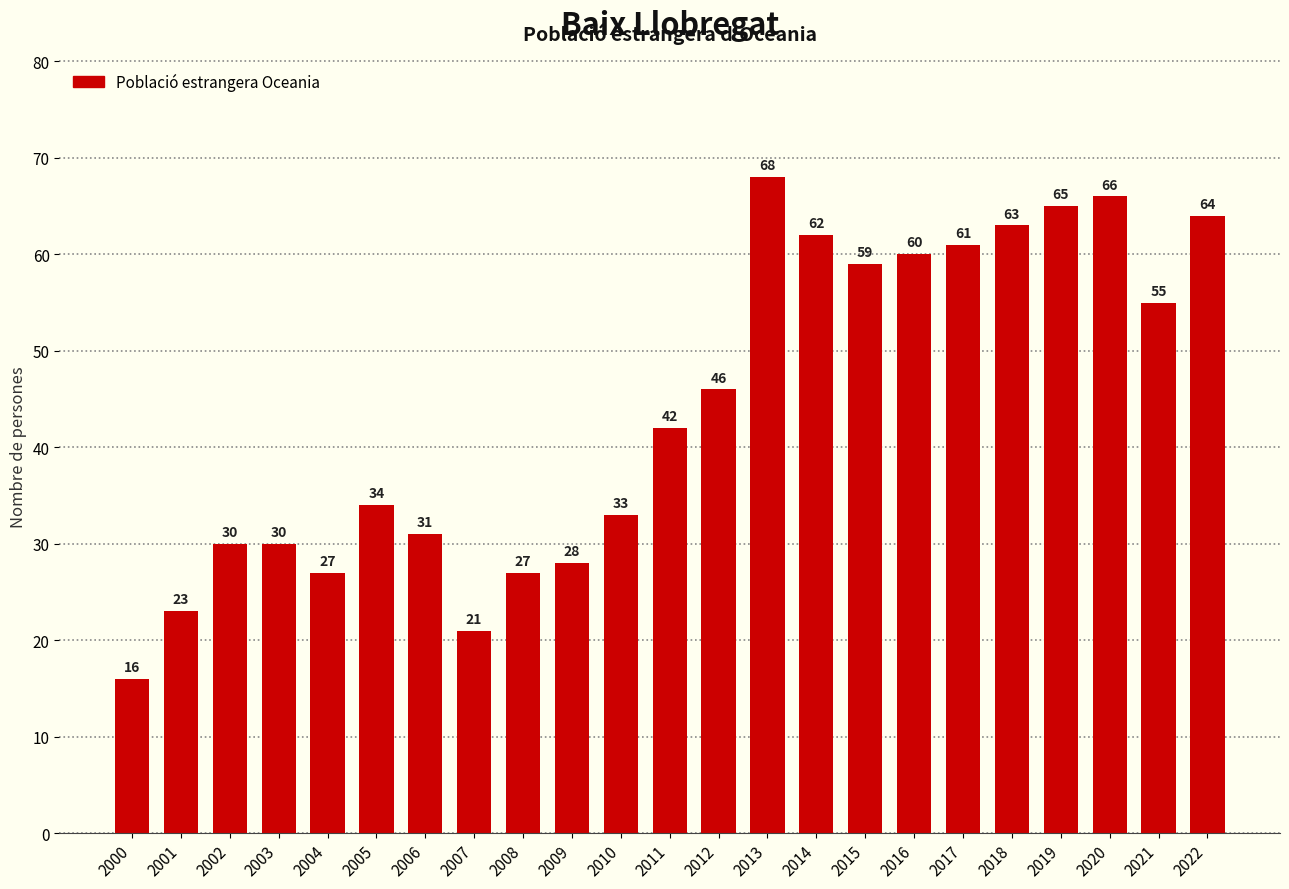

Which has a higher value, 2014 or 2017?

2014